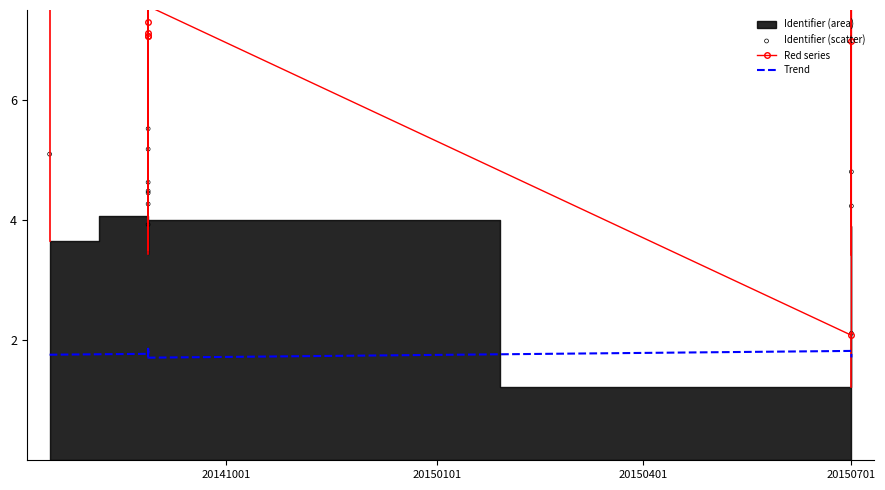

Is the value of Identifier (scatter) at 10 greater than the value of Trend at 6?

Yes